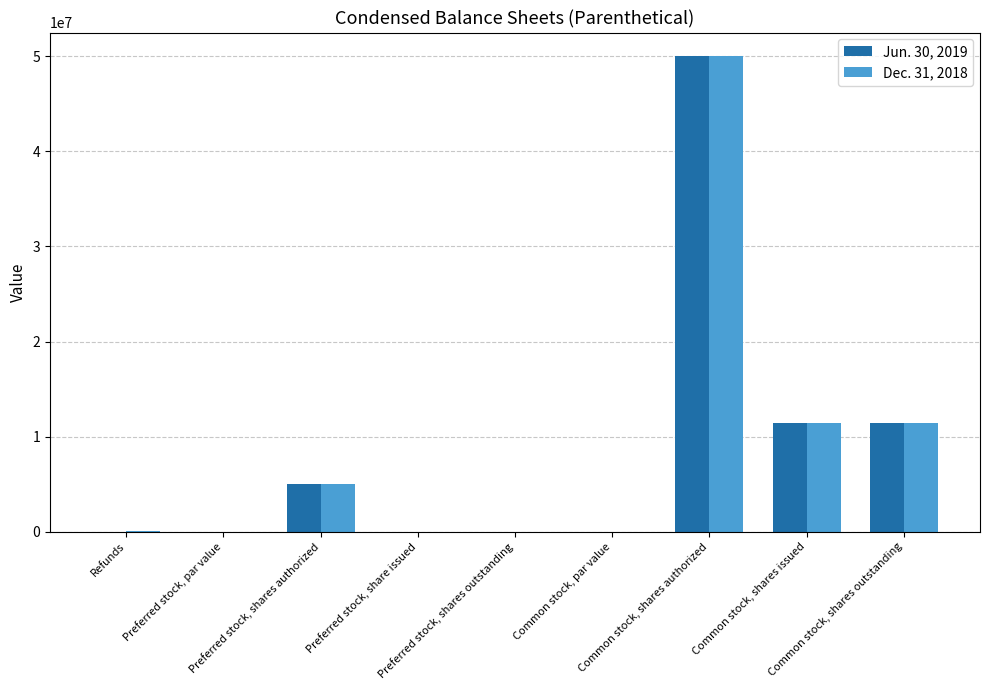

What are all the series names shown in the legend?

Jun. 30, 2019, Dec. 31, 2018